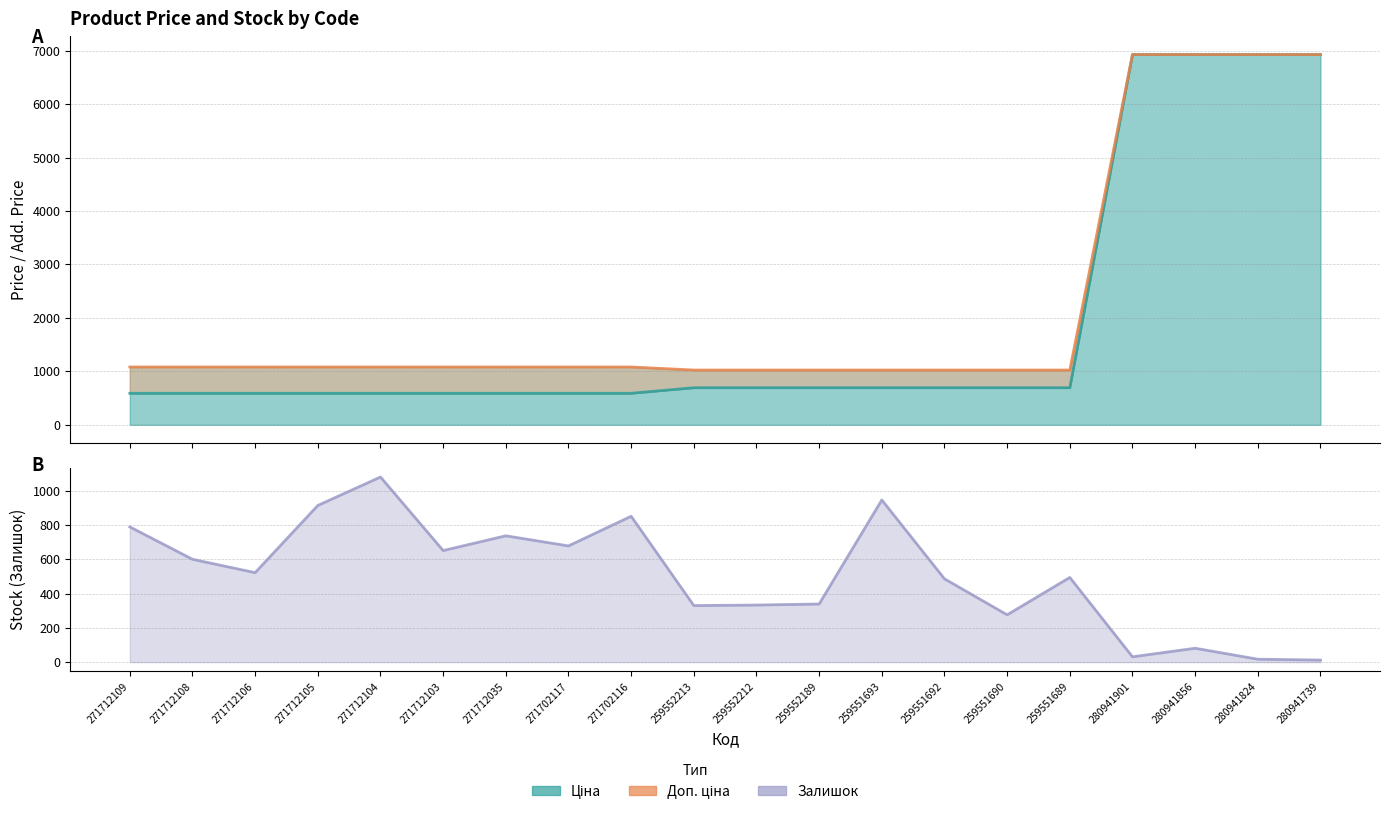

True or false: Ціна (line) has a value of 589.9 at 271712104.

True